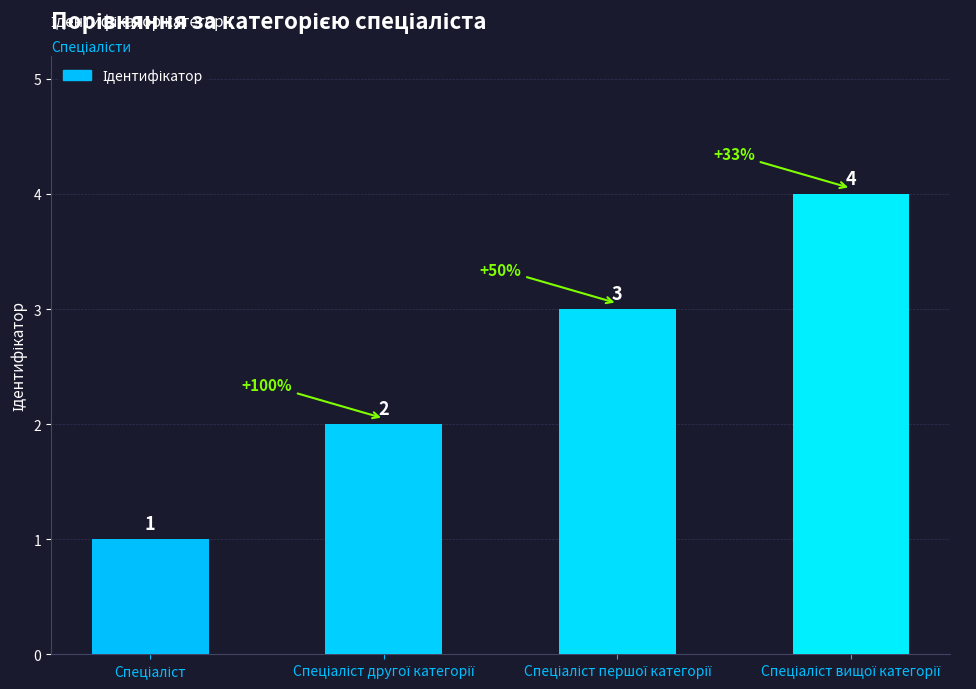

What is the value of the 2nd bar from the left?

2